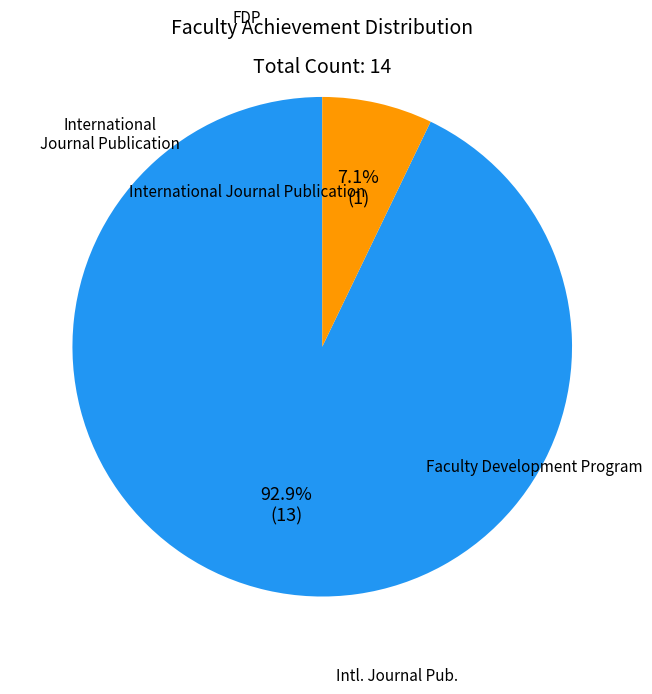

True or false: Faculty Development Program accounts for 7% of the total.

True